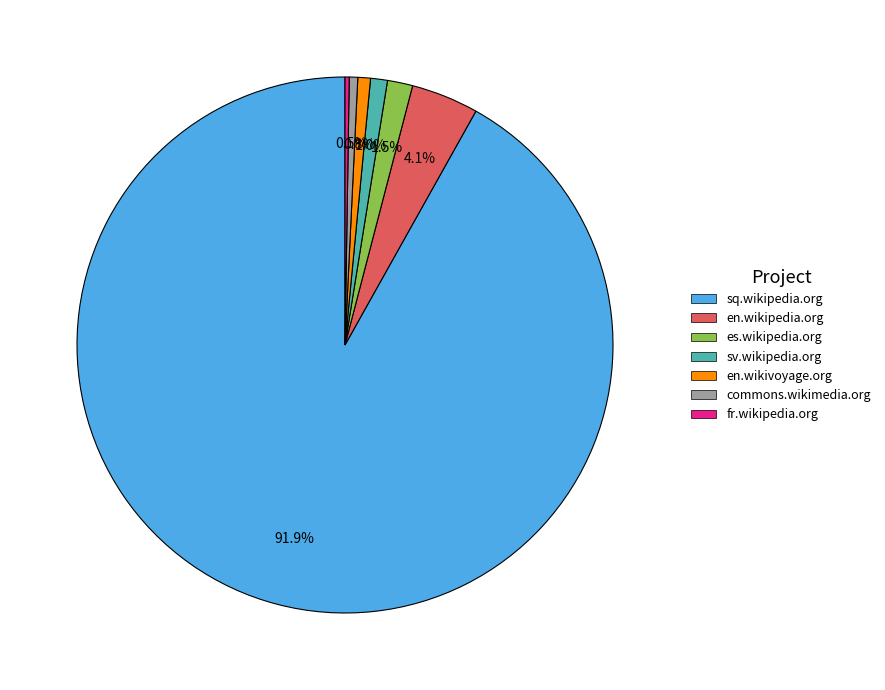

To the nearest percent, what portion does sq.wikipedia.org represent?

92%